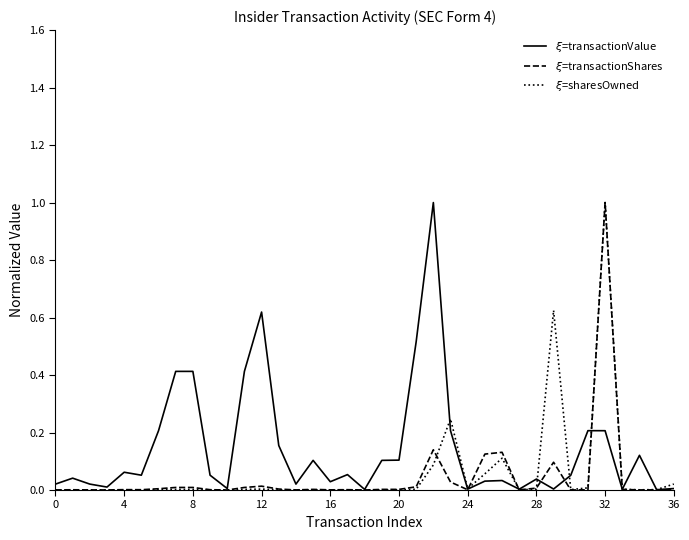

True or false: $\xi$=transactionShares and $\xi$=transactionValue cross at least once.

True